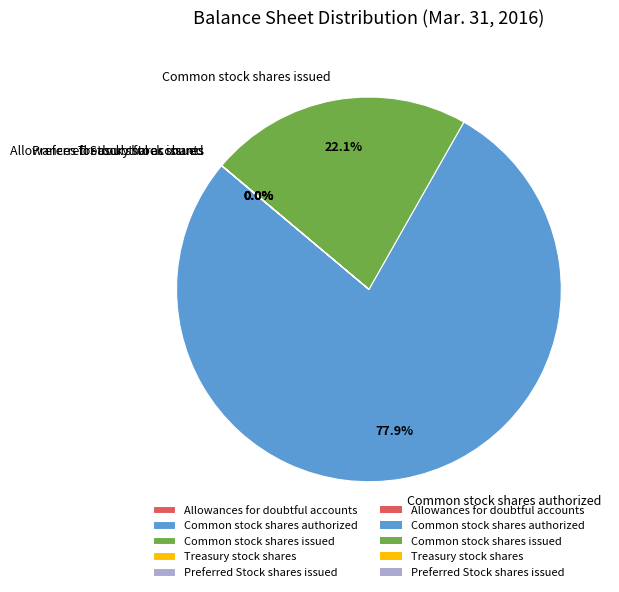

True or false: Common stock shares issued accounts for 22% of the total.

True